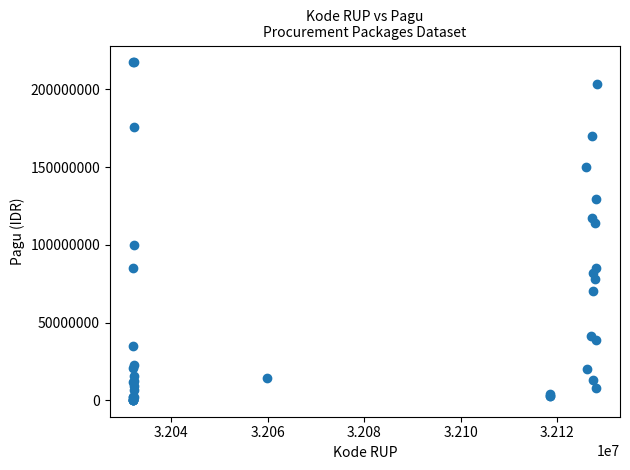

What Y value in the scatter plot is closest to 108830000?

114296000